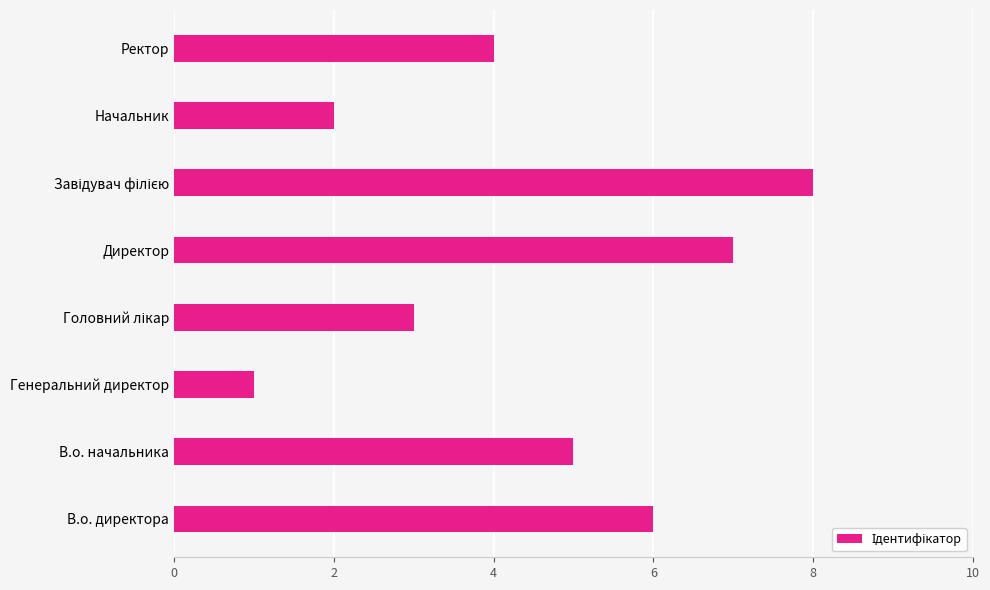

What is the sum of all values?

36